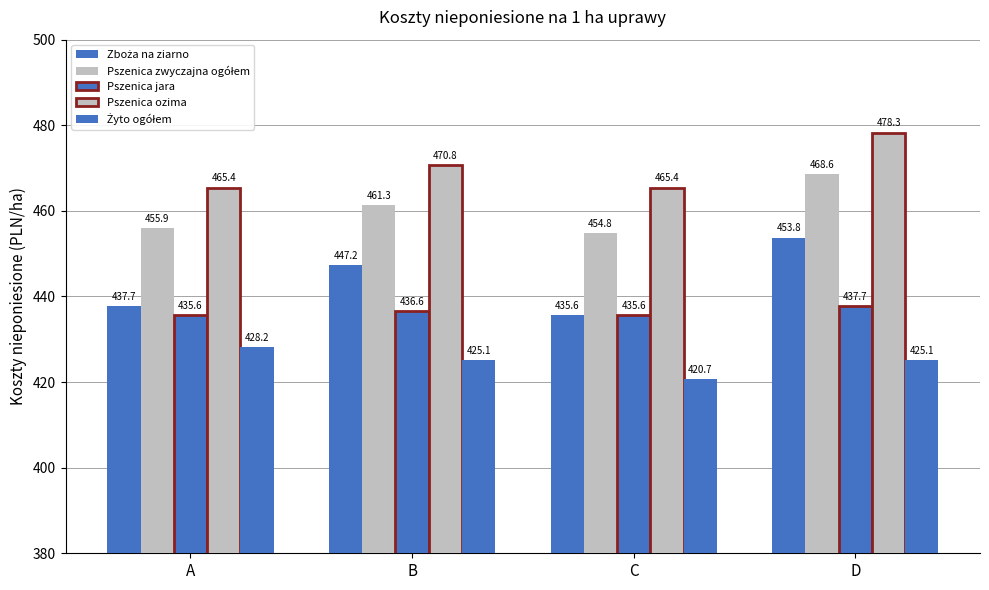

How many bars are there in each group?

5